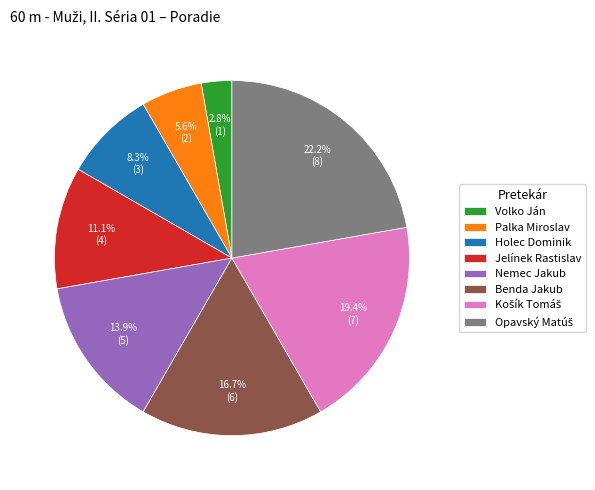

Which has a higher value, Volko Ján or Holec Dominik?

Holec Dominik